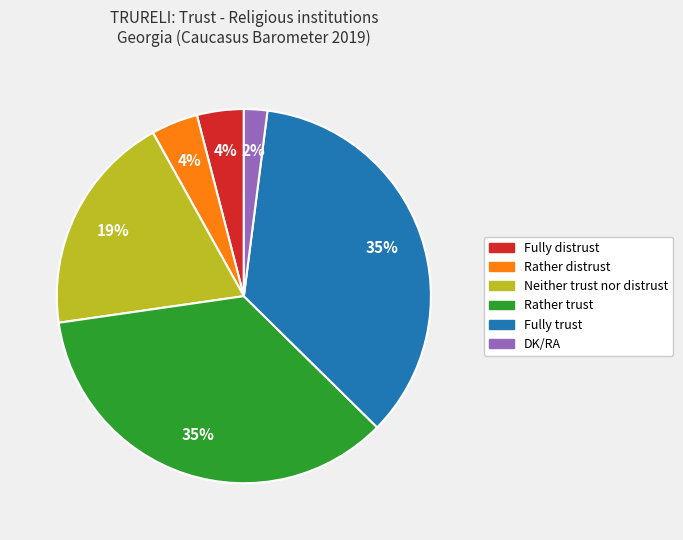

What percentage is the Rather trust slice, to the nearest percent?

35%